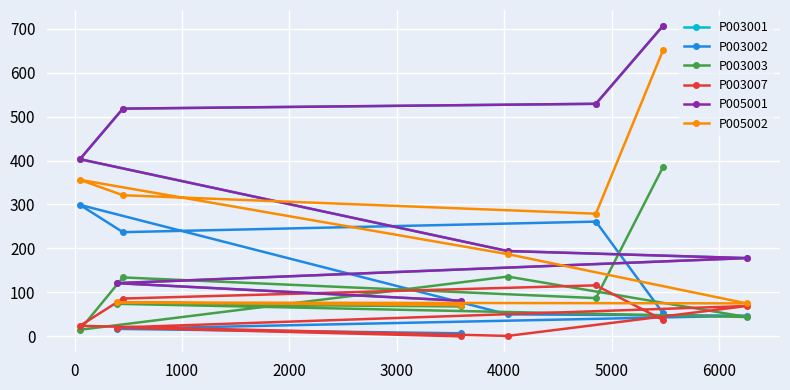

After their last crossing, which series has the higher values: P003002 or P003003?

P003003